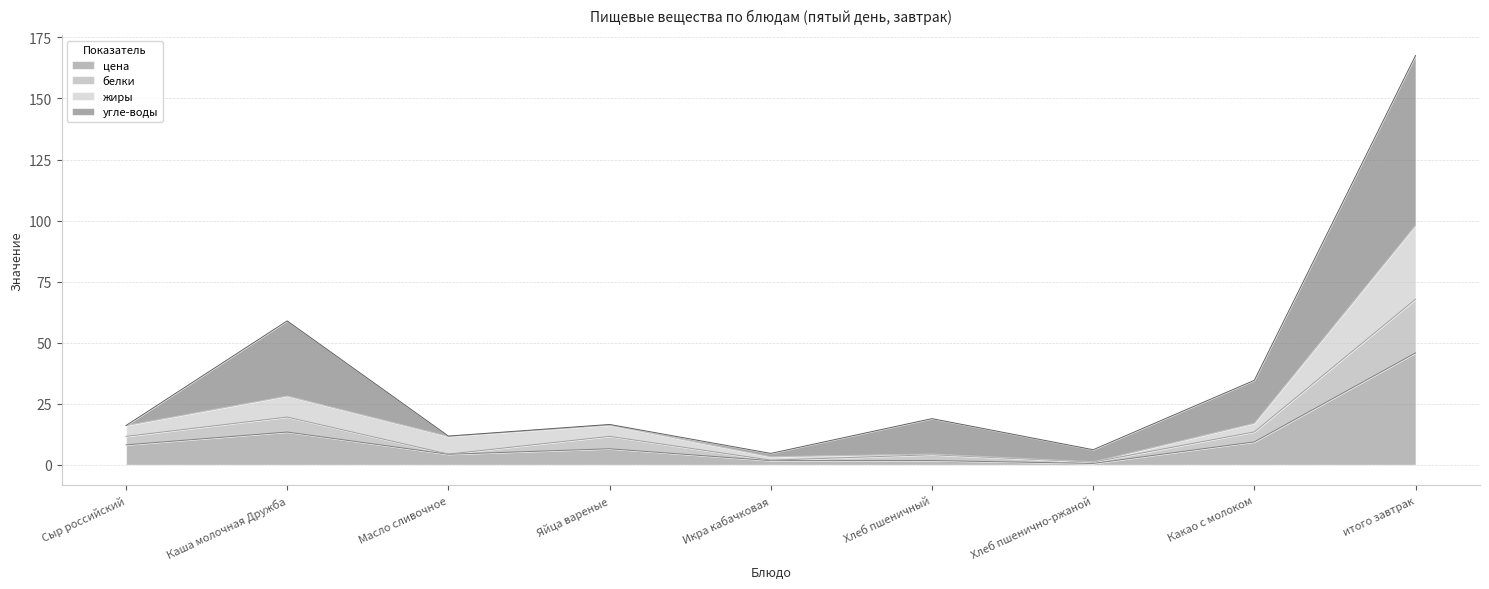

What is the spread (max minus min) of values at Яйца вареные?

9.7